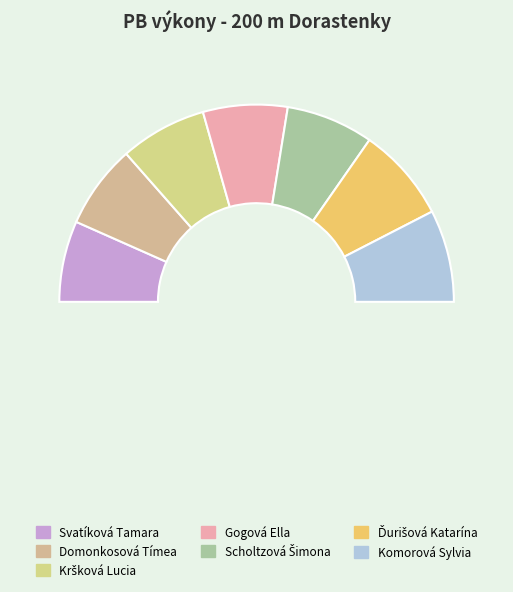

The Gogová Ella slice represents 14% of the pie. True or false?

True